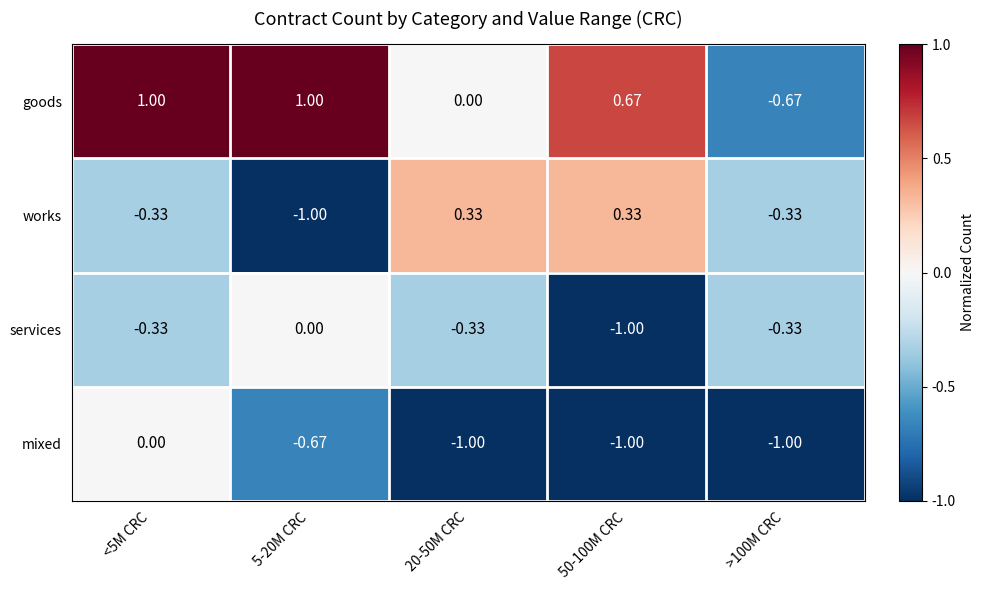

List the series in order of their overall mean, lowest first.

mixed, services, works, goods